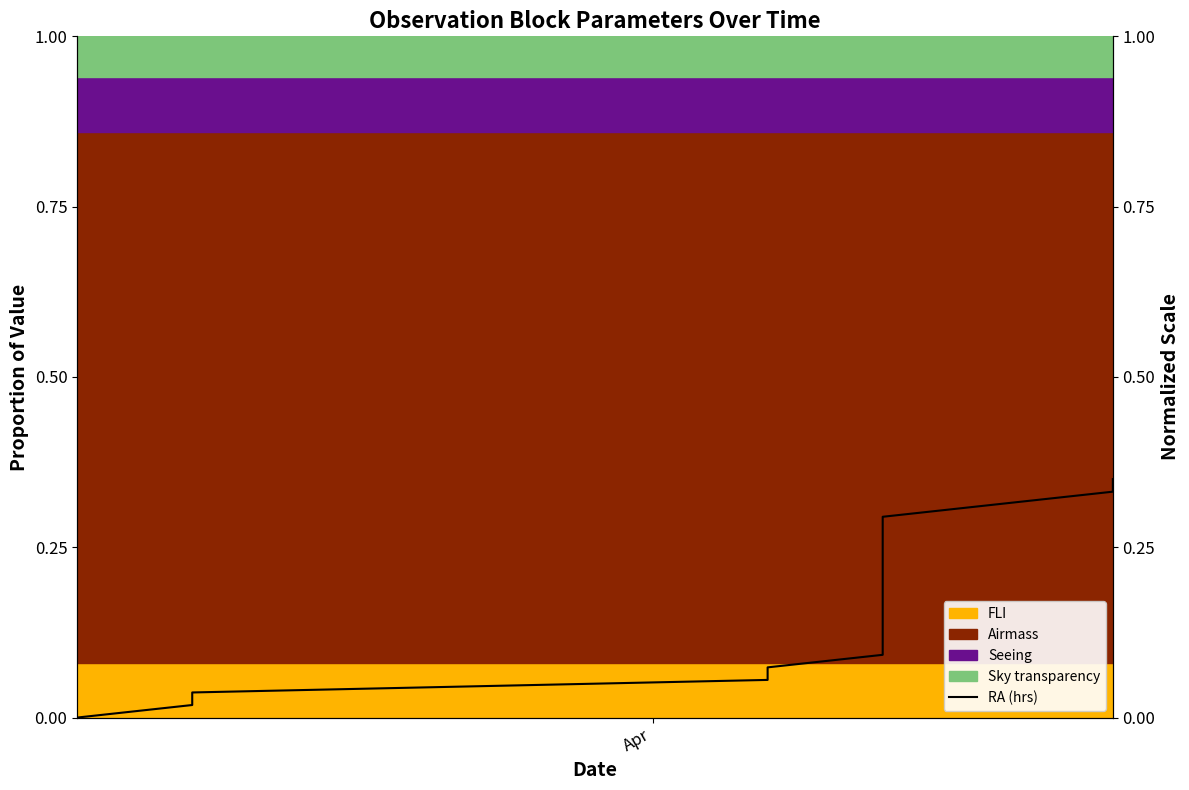

True or false: the data has more than 1 interior local peaks.

False